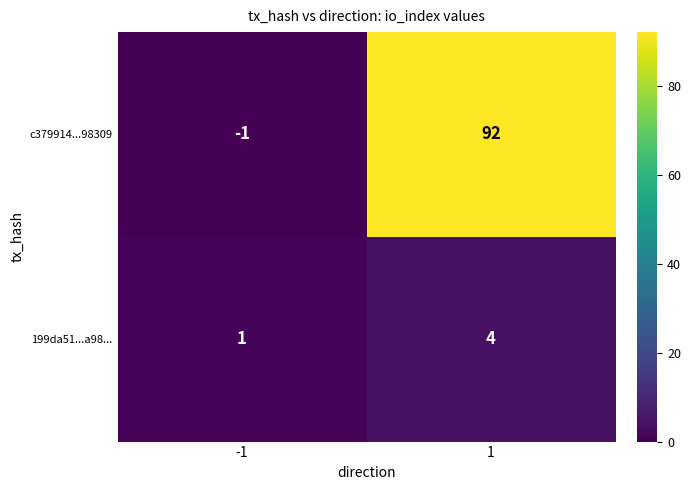

What is the maximum value for 199da51...a98...?

4